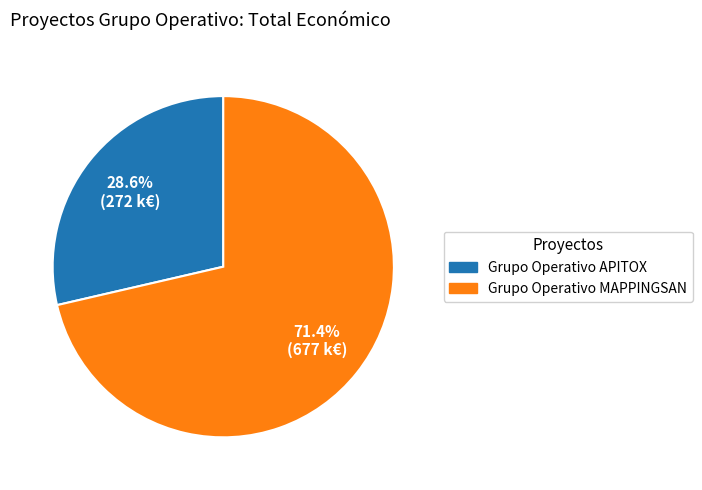

What percentage is the Grupo Operativo APITOX slice, to the nearest percent?

29%